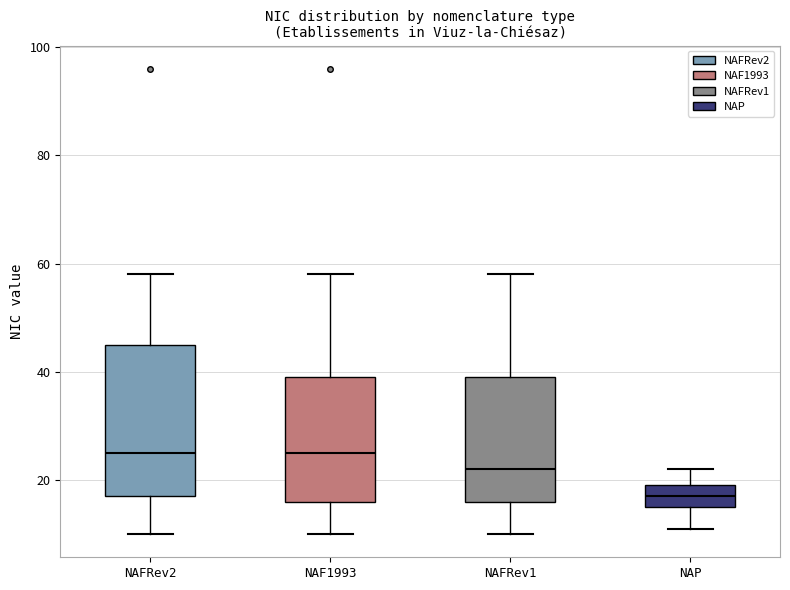

Reading left to right, read every box against the y-axis: the position of its median line, the range the box covers, and the ends of its whiskers. The values are not printed on the chart, so give them approximately, as read against the axis.

NAFRev2: median 26, box 18 to 46, whiskers 10 to 58
NAF1993: median 26, box 16 to 40, whiskers 10 to 58
NAFRev1: median 22, box 16 to 40, whiskers 10 to 58
NAP: median 18, box 16 to 20, whiskers 12 to 22